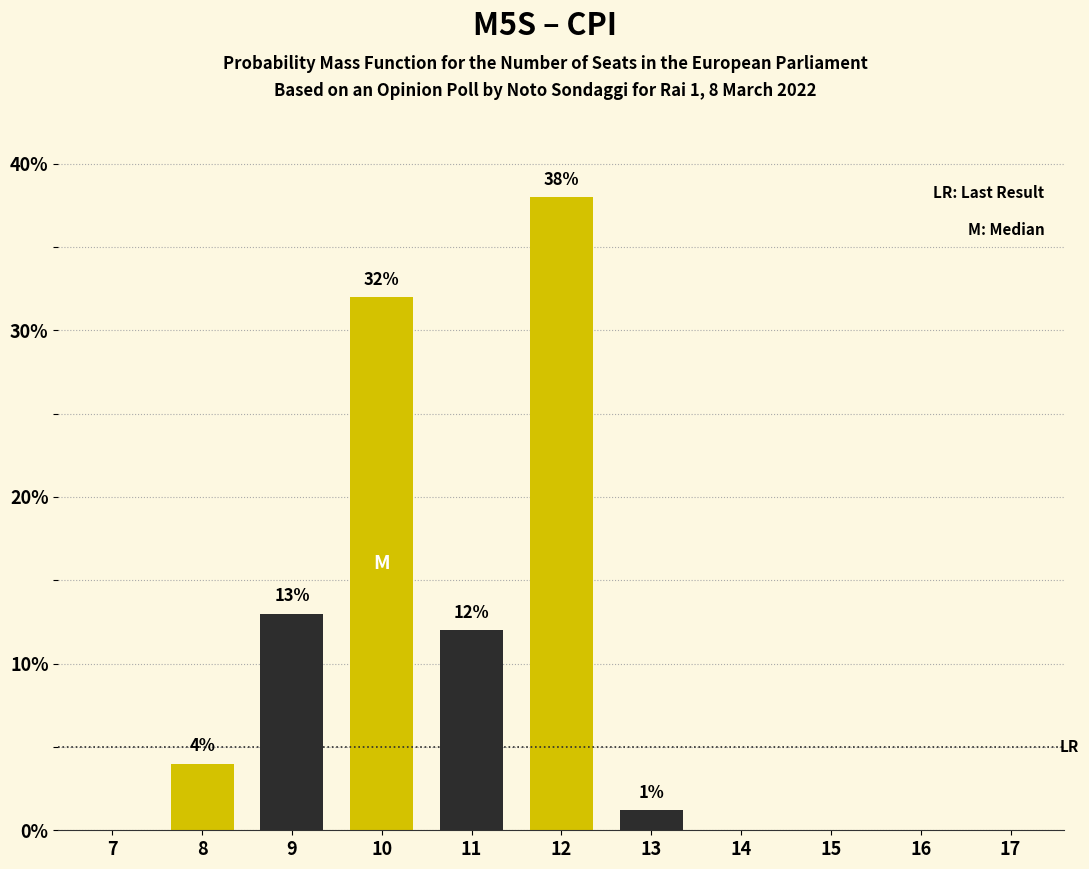

Which category has the highest value across all series?

12